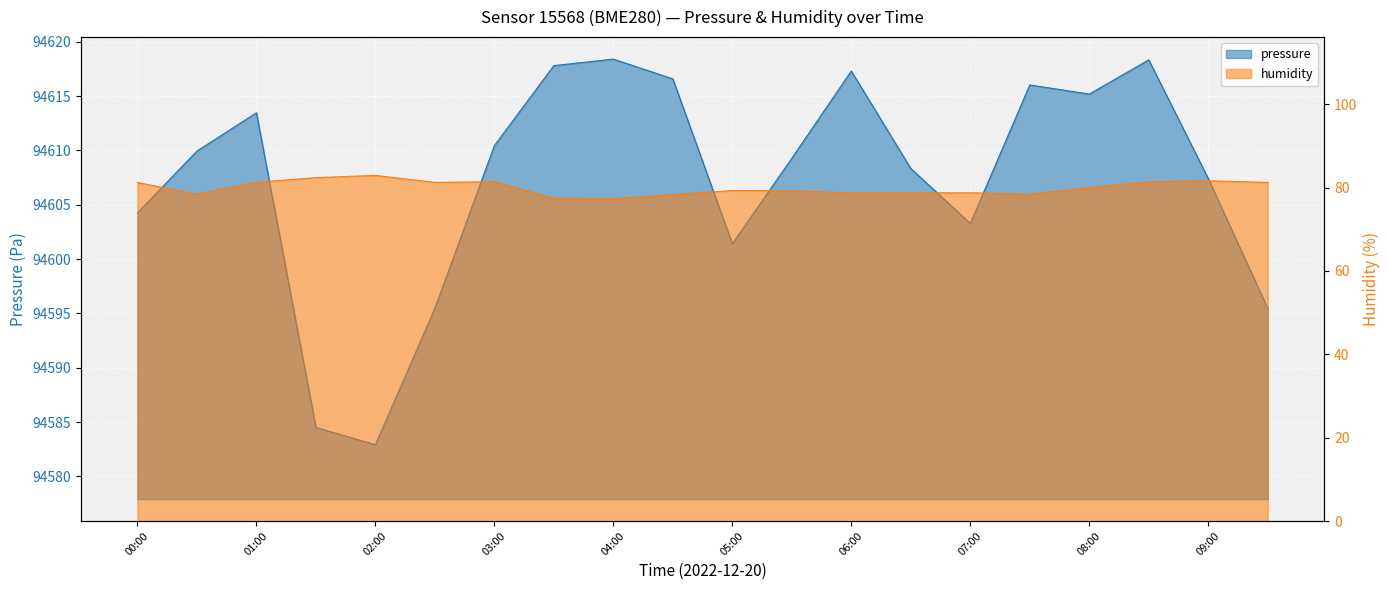

What is the difference between the humidity values at 03:00 and 07:00?

2.7